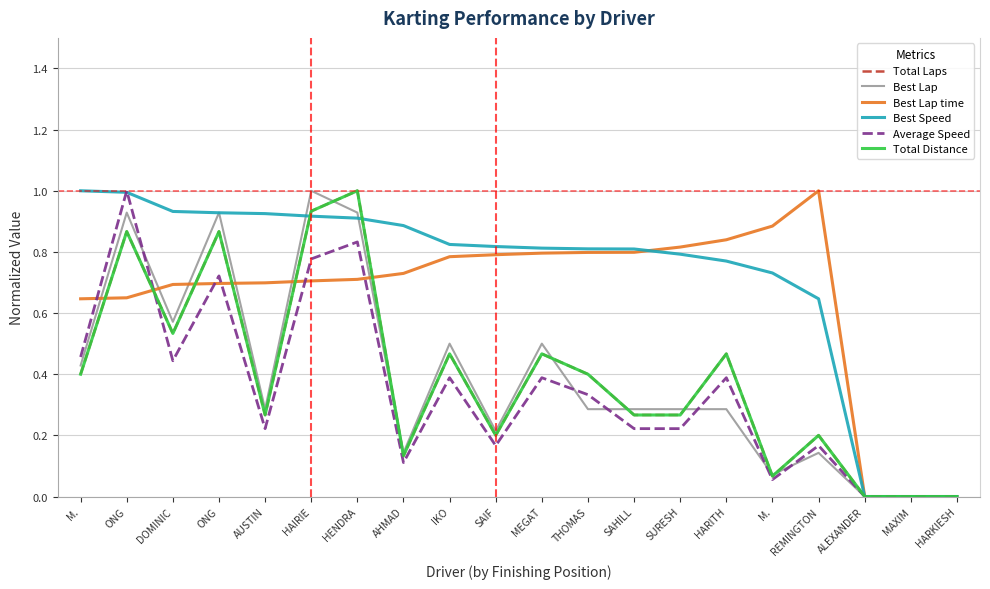

List the labels in order of Average Speed value, largest first.

ONG, HENDRA, HAIRIE, ONG, M., DOMINIC, IKO, MEGAT, HARITH, THOMAS, AUSTIN, SAHILL, SURESH, SAIF, REMINGTON, AHMAD, M., ALEXANDER, MAXIM, HARKIESH